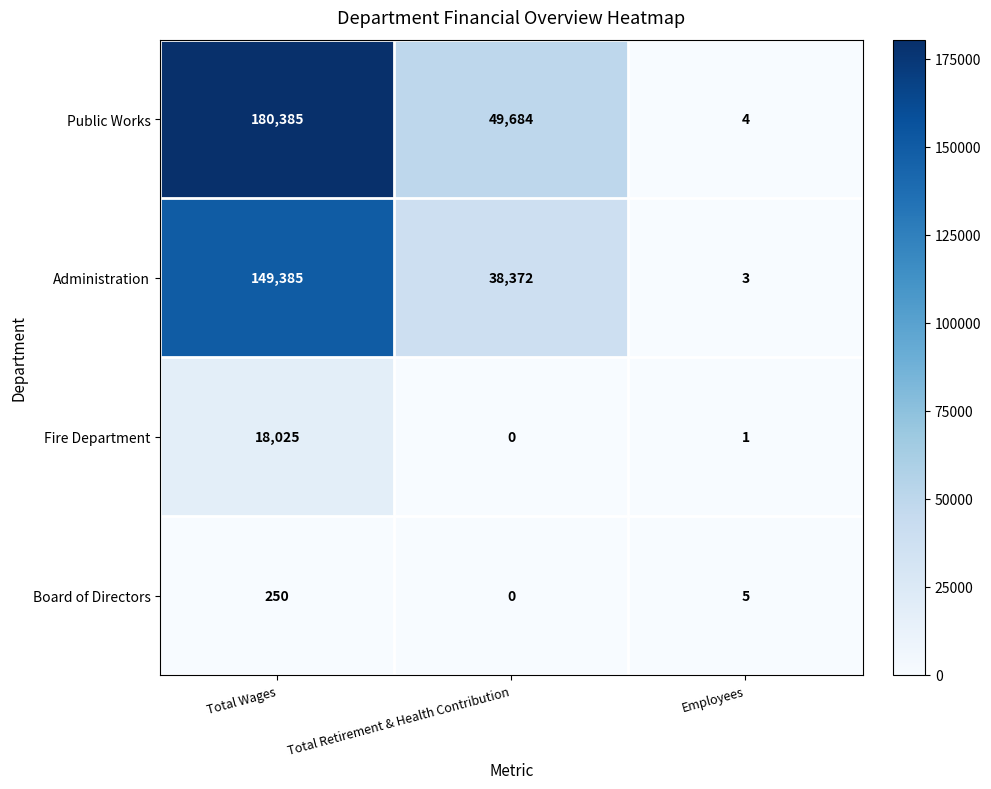

Which series changed the most between Total Wages and Employees?

Public Works